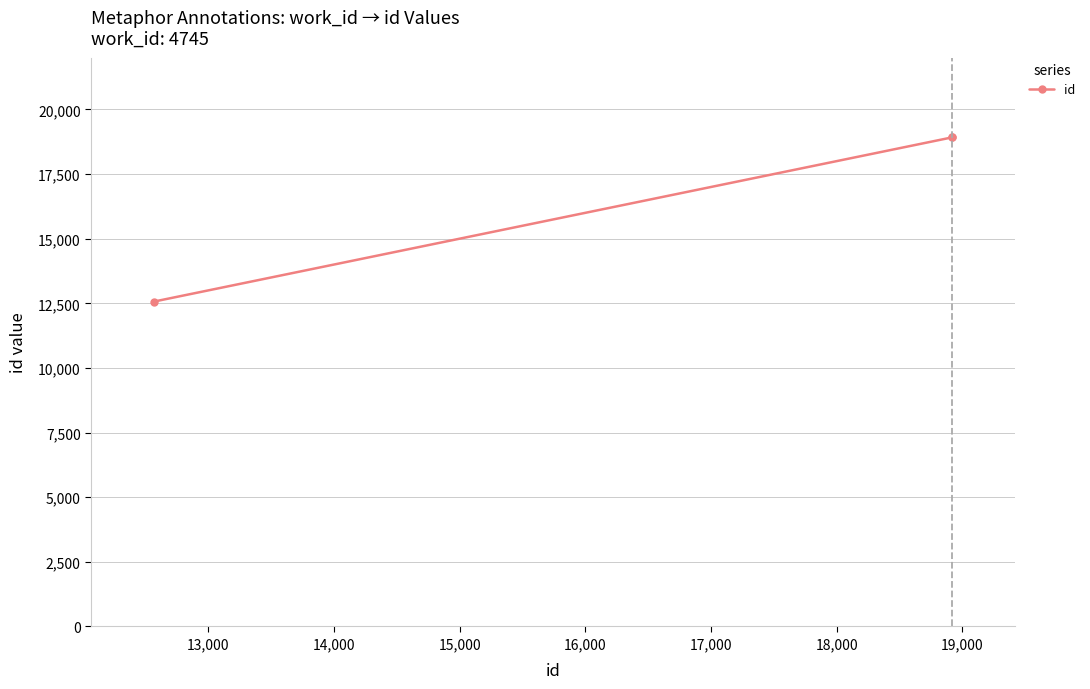

What is the value of the 1st point from the left?

12567